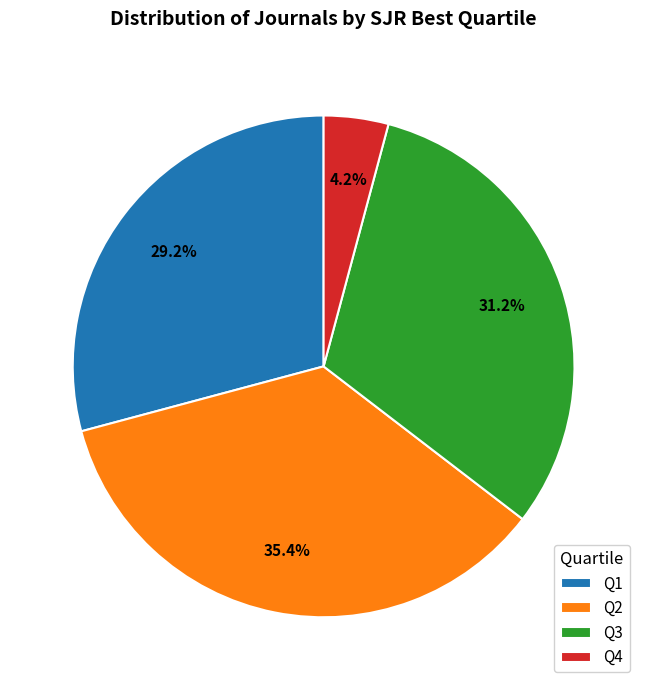

Rank the categories by value from highest to lowest.

Q2, Q3, Q1, Q4